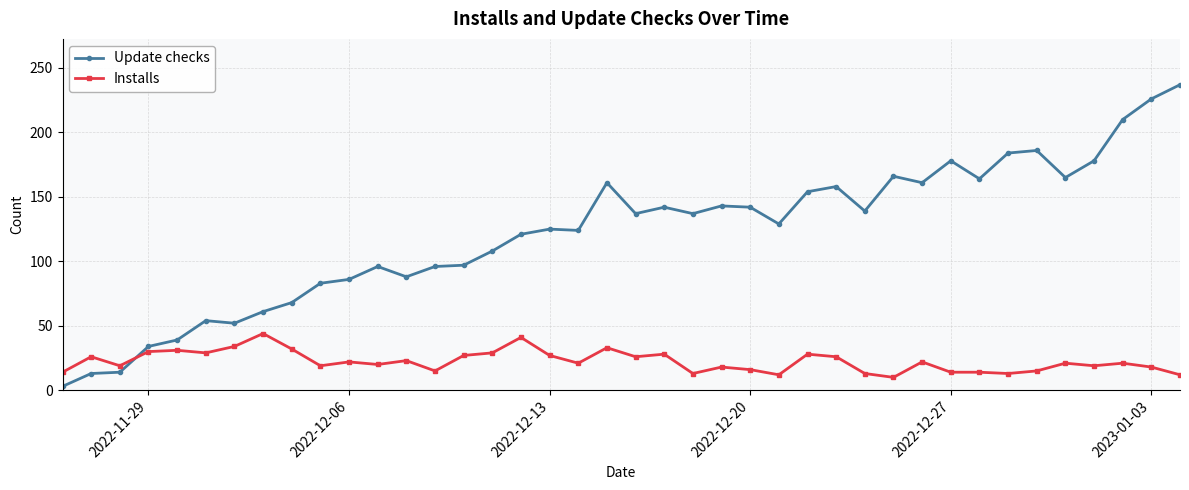

What are all the series names shown in the legend?

Update checks, Installs